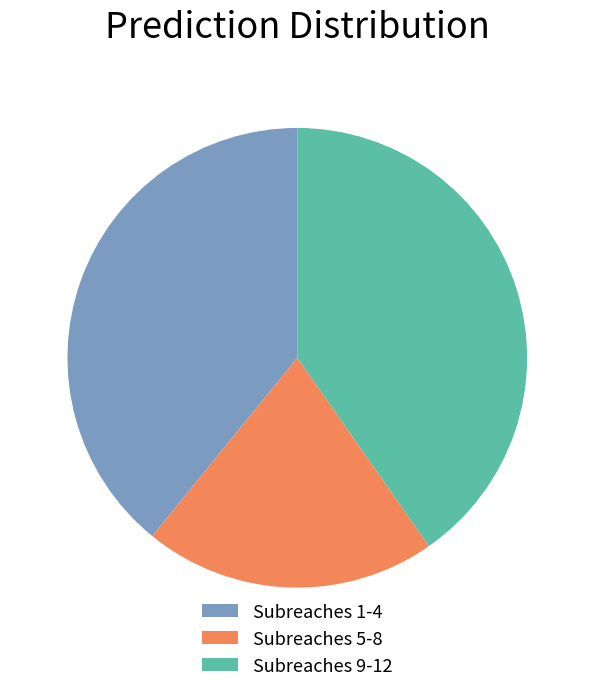

Between Subreaches 1-4 and Subreaches 9-12, which is larger?

Subreaches 9-12